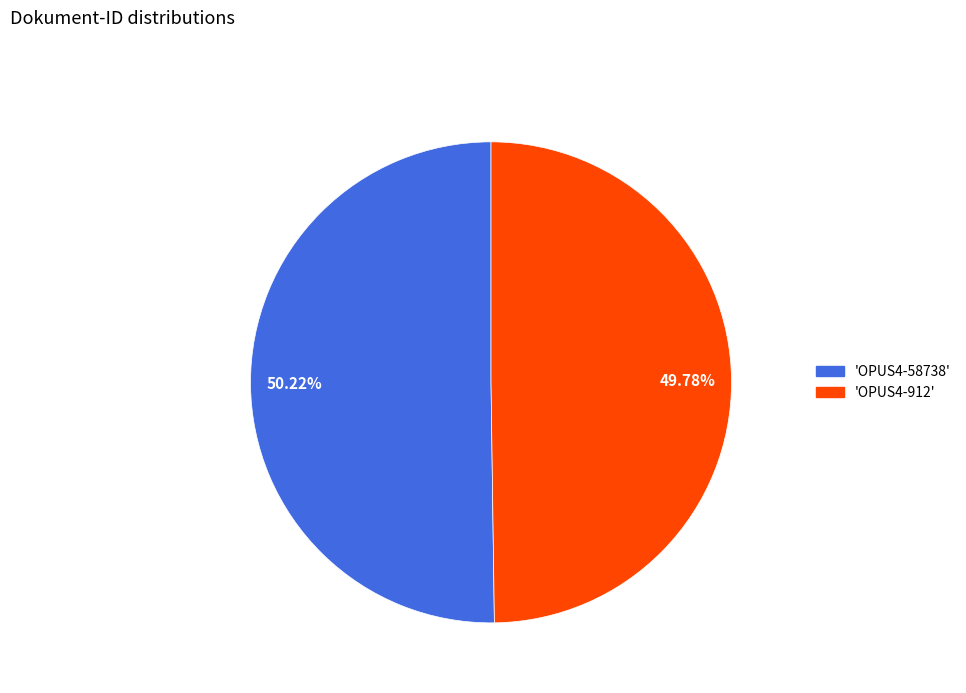

Does any single category account for the majority?

Yes